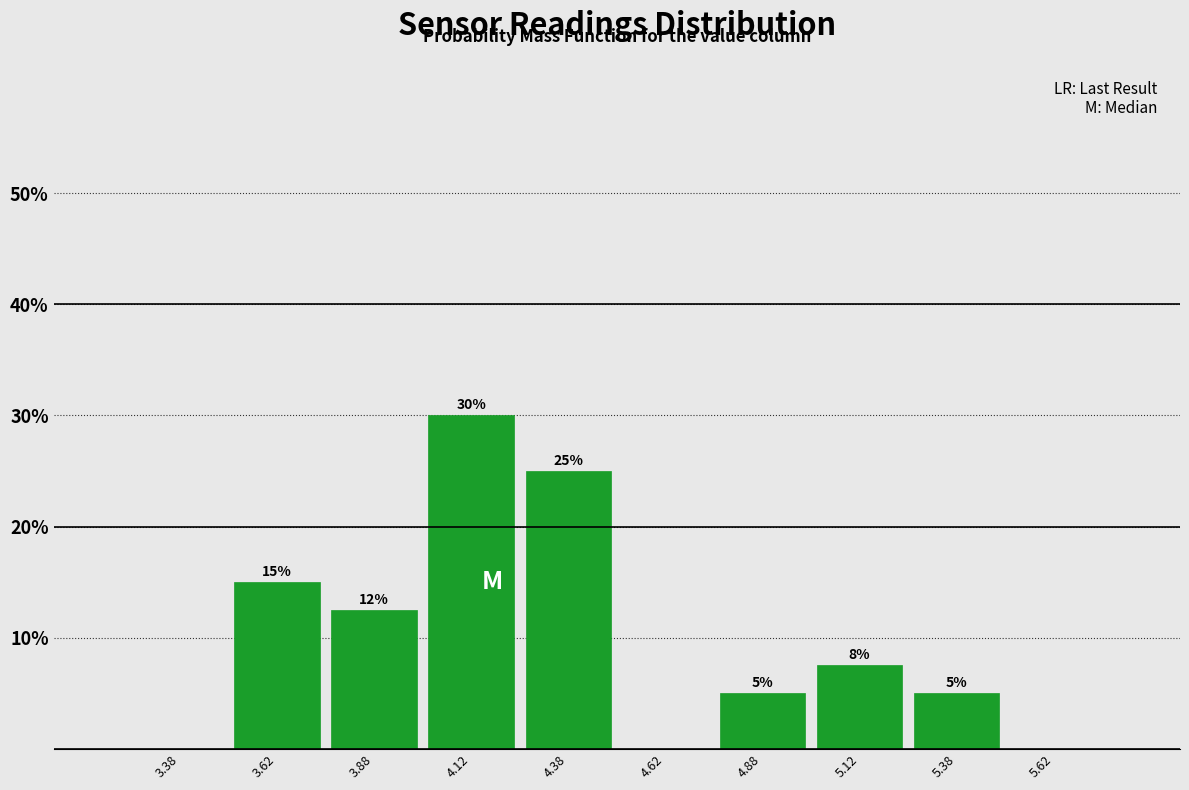

Over which range of the x-axis is the bar tallest?

4.00 to 4.25